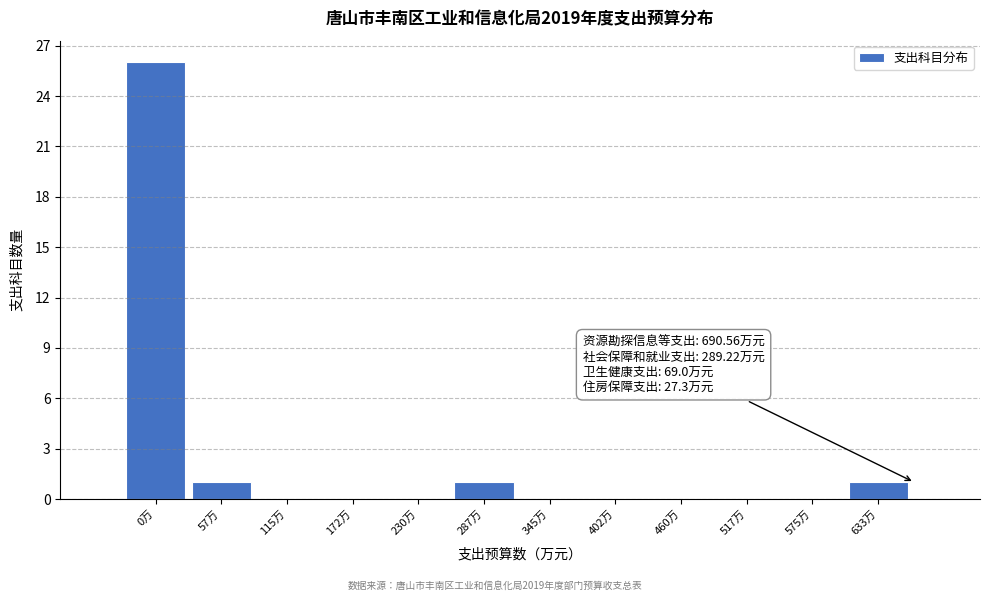

Reading left to right, extract all data points from this chart.

0万=26	57万=1	115万=0	172万=0	230万=0	287万=1	345万=0	402万=0	460万=0	517万=0	575万=0	633万=1